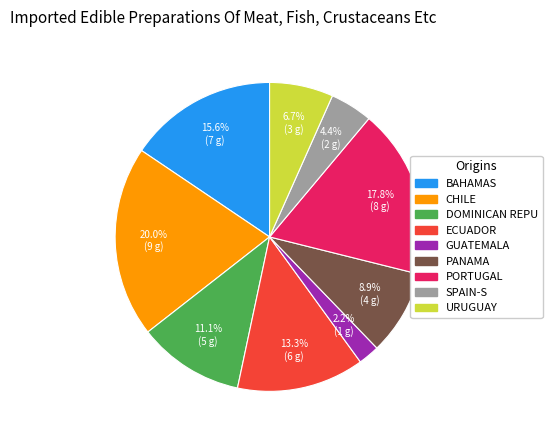

Is SPAIN-S the majority of the pie?

No